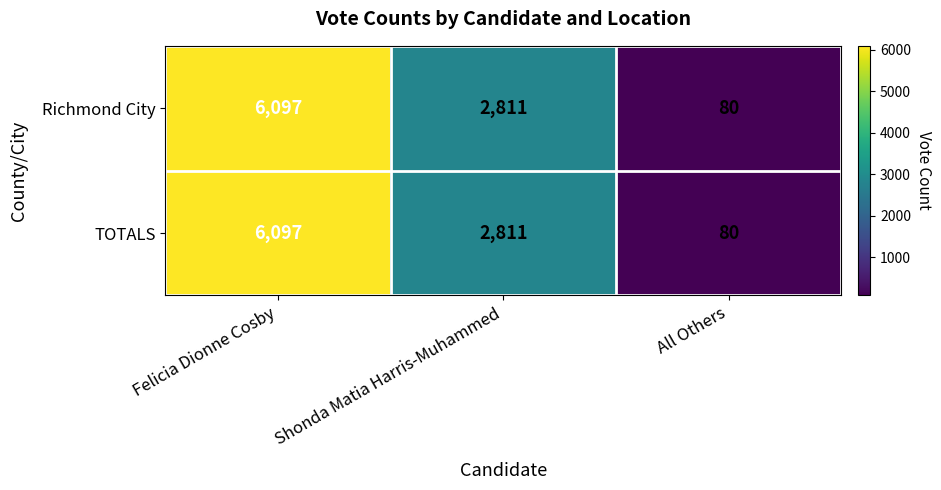

Is it true that Richmond City equals 2811 at Shonda Matia Harris-Muhammed?

True